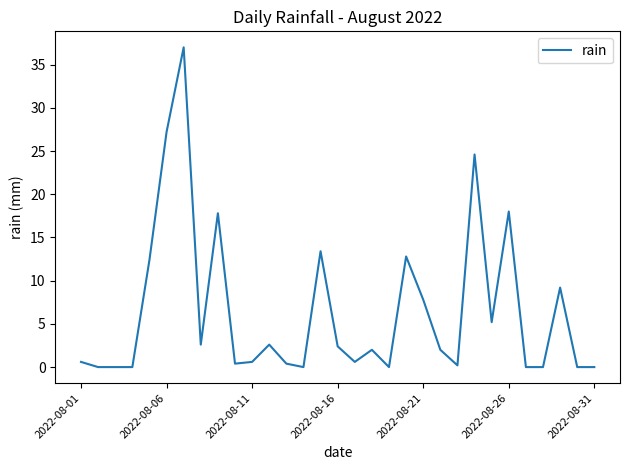

What is the greatest value displayed?

37.0